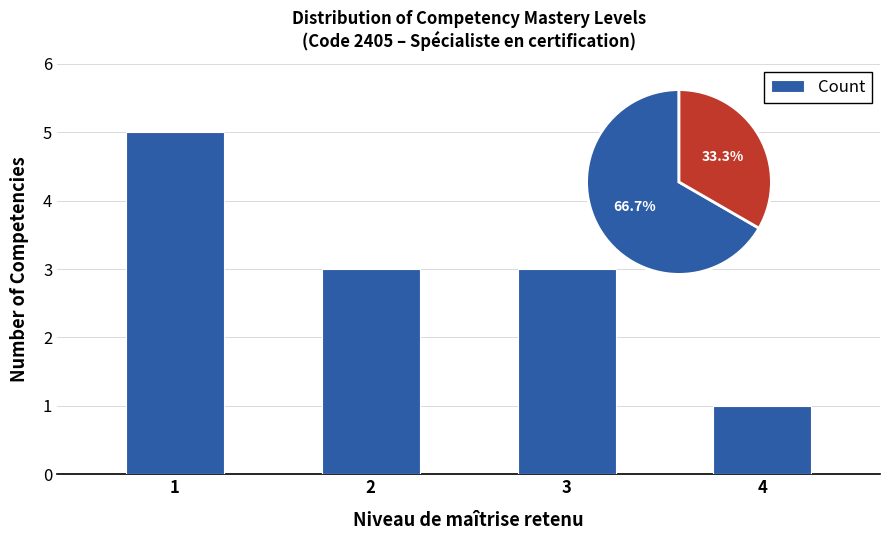

Reading right to left, extract all data points from this chart.

1	3	3	5